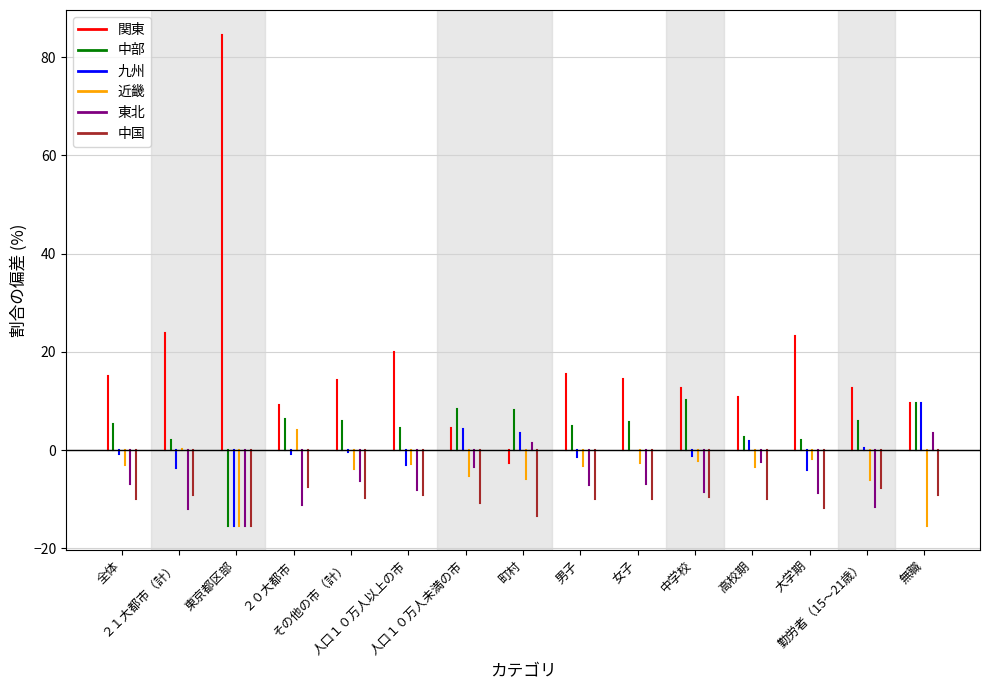

Which category has the highest value in the 東北 series?

無職